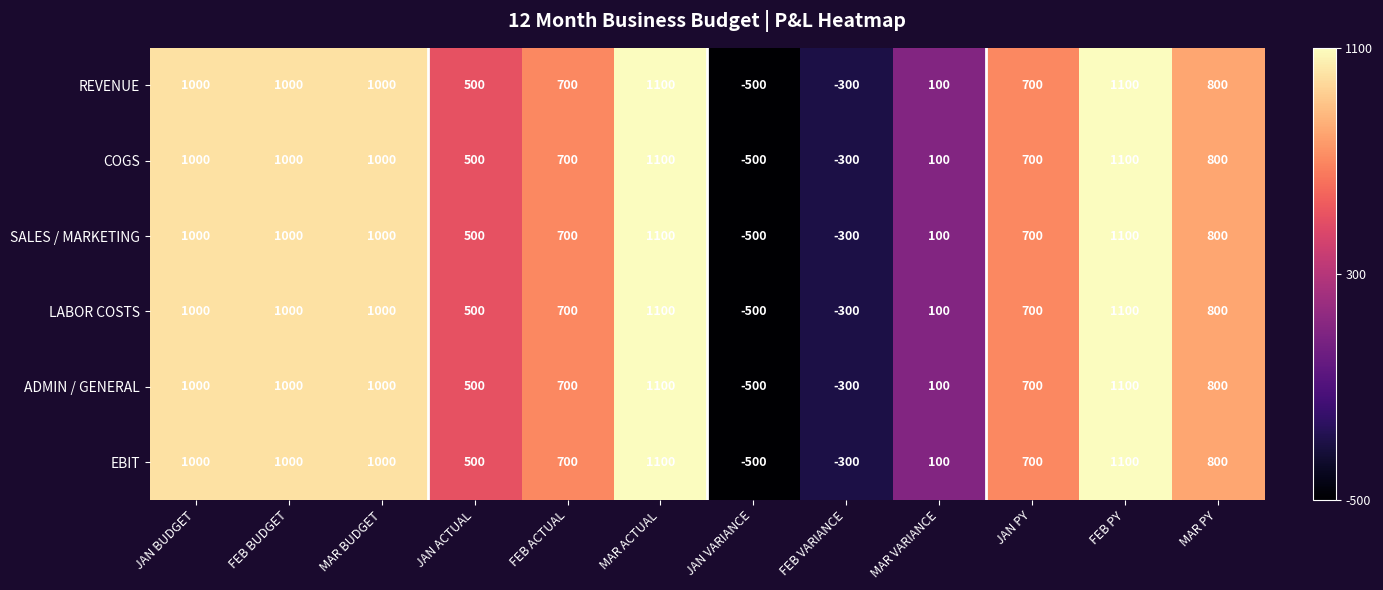

True or false: ADMIN / GENERAL has a value of 700 at FEB ACTUAL.

True